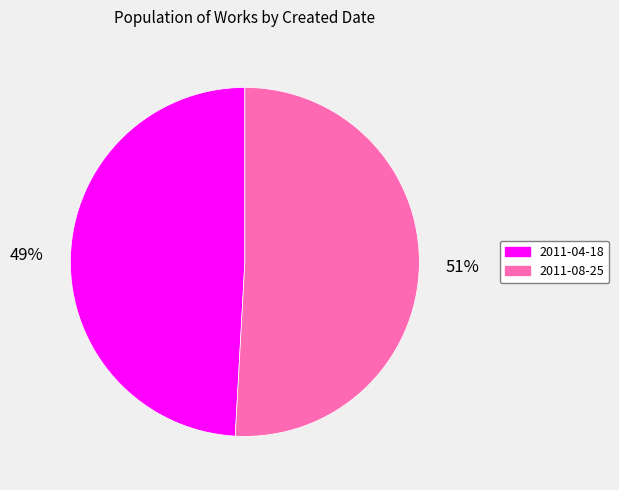

Is the sum of 2011-08-25 and 2011-04-18 greater than half?

Yes